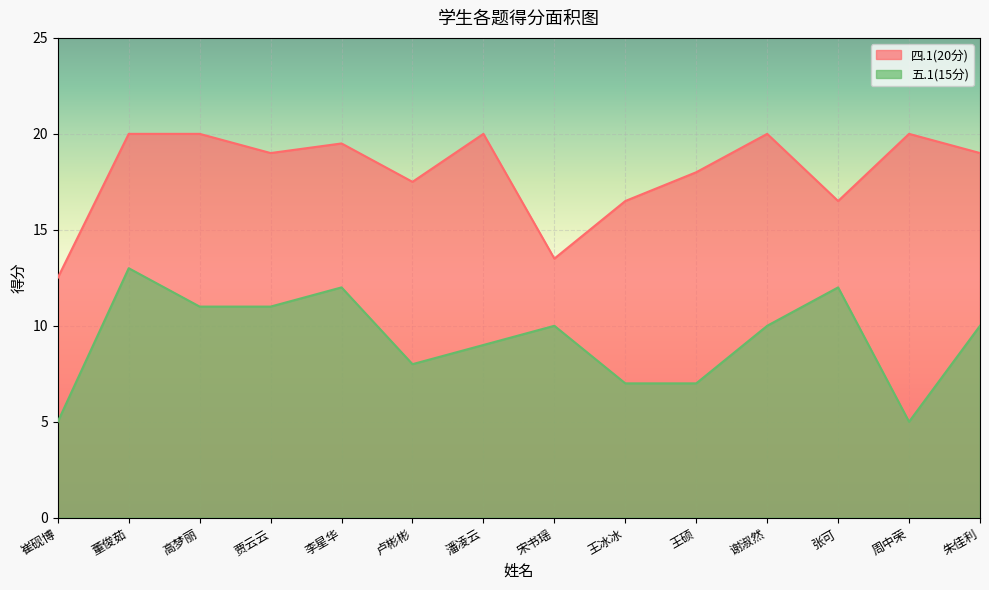

Which category has the lowest value across all series?

崔砚博